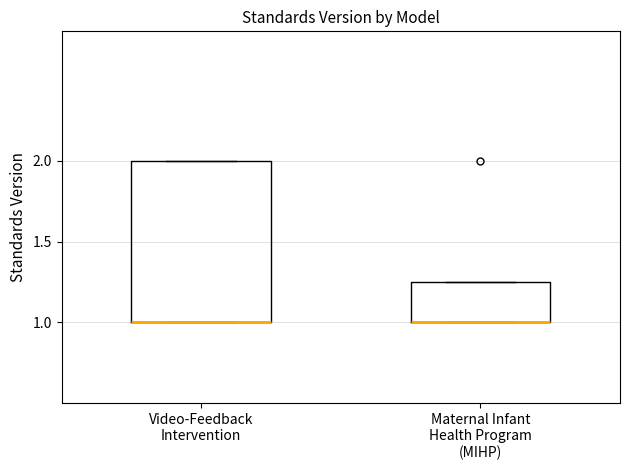

Reading left to right, transcribe this box plot: for each box, give where its median line is, the range the box spans, and where its two whiskers end, as read against the y-axis. The values are not printed on the chart, so give them approximately, as read against the axis.

Video-Feedback Intervention: median 1.00 (drawn on the box's lower edge), box 1.00 to 2.00, whiskers 1.00 to 2.00
Maternal Infant Health Program (MIHP): median 1.00 (drawn on the box's lower edge), box 1.00 to 1.25, whiskers 1.00 to 1.25